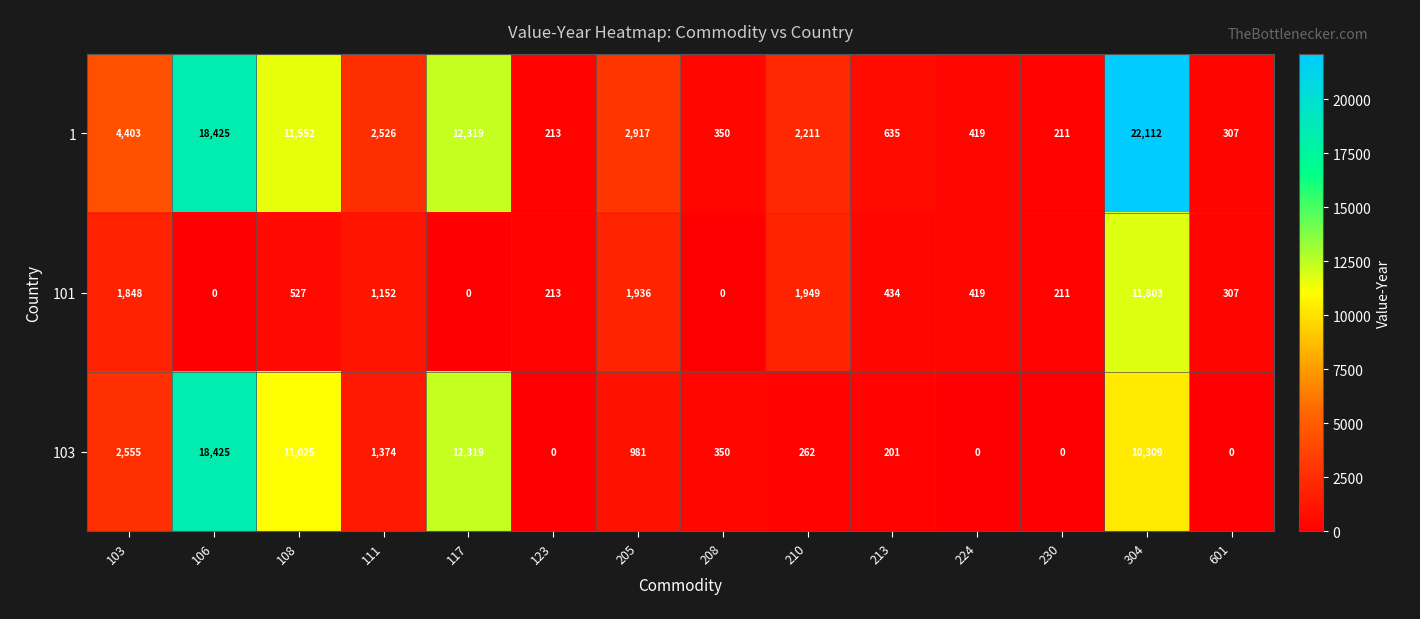

What is the spread (max minus min) of values at 111?

1374